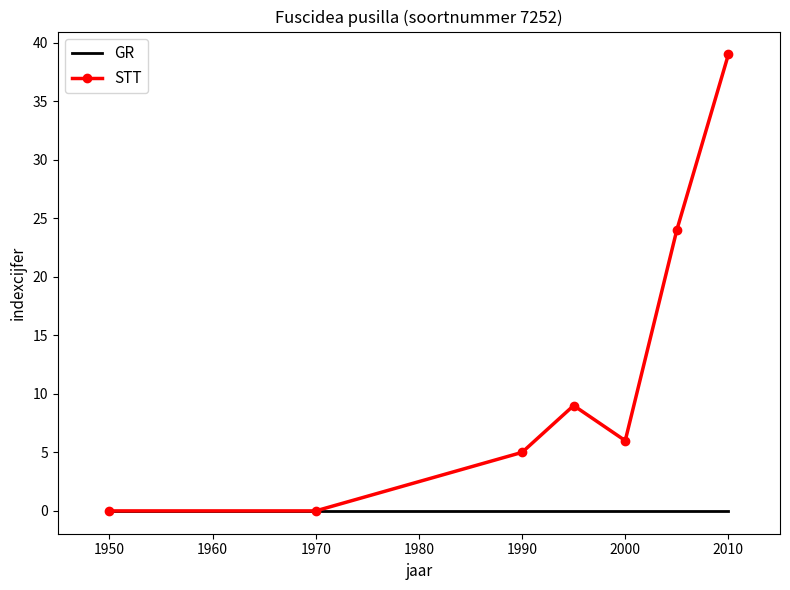

List the series in order of their peak value, lowest first.

GR, STT